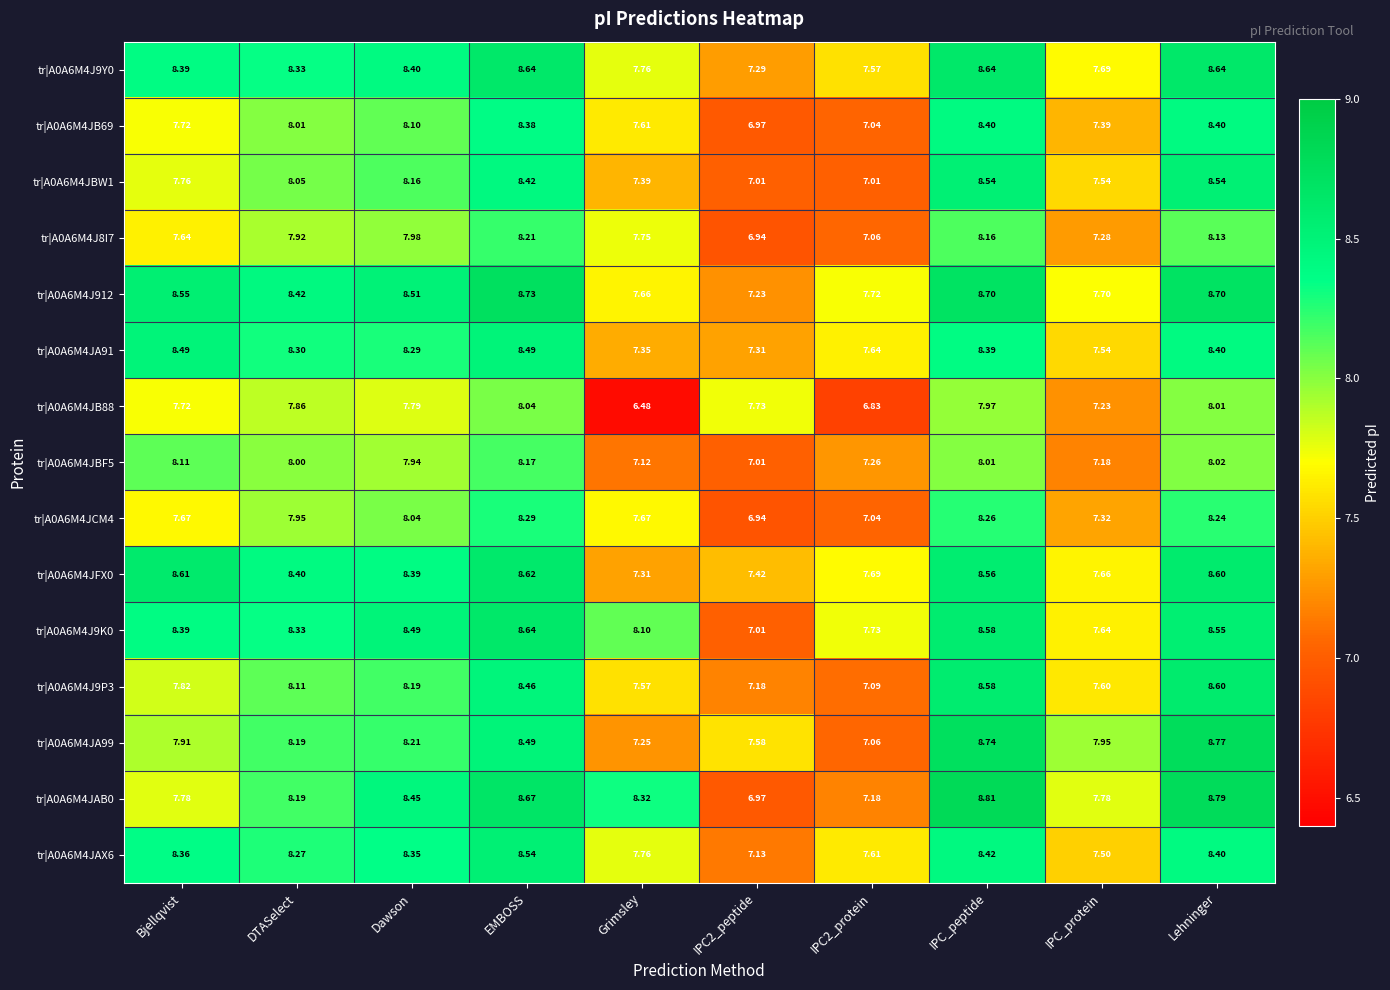

Where does the tr|A0A6M4JBF5 series first go above 8?

Bjellqvist